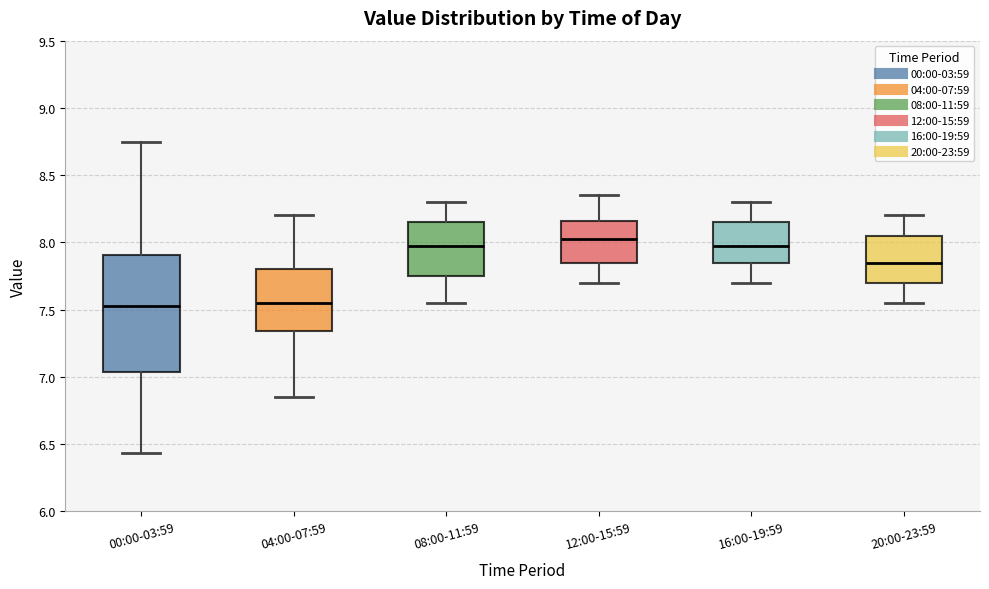

Reading left to right, read every box against the y-axis: the position of its median line, the range the box covers, and the ends of its whiskers. The values are not printed on the chart, so give them approximately, as read against the axis.

00:00-03:59: median 7.55, box 7.05 to 7.90, whiskers 6.45 to 8.75
04:00-07:59: median 7.55, box 7.35 to 7.80, whiskers 6.85 to 8.20
08:00-11:59: median 8.00, box 7.75 to 8.15, whiskers 7.55 to 8.30
12:00-15:59: median 8.05, box 7.85 to 8.15, whiskers 7.70 to 8.35
16:00-19:59: median 8.00, box 7.85 to 8.15, whiskers 7.70 to 8.30
20:00-23:59: median 7.85, box 7.70 to 8.05, whiskers 7.55 to 8.20